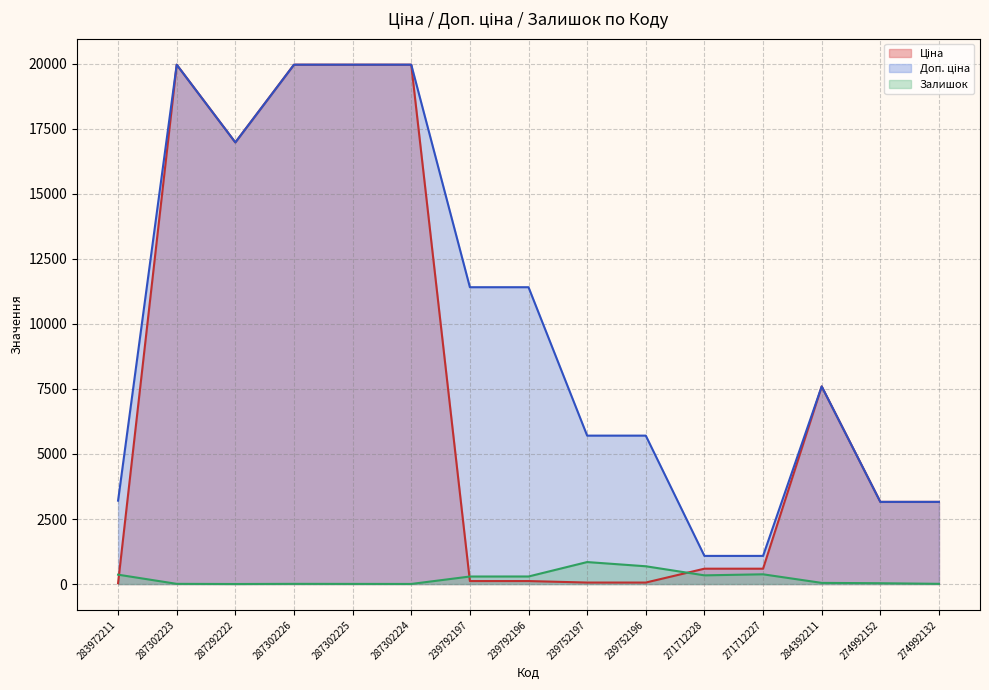

Reading right to left, transcribe all the data shown in this chart.

Ціна: 3157.9	3157.9	7596.5	589.9	589.9	57.0	57.0	114.1	114.1	19964.2	19964.2	19964.2	16976.3	19964.2	32.0
Доп. ціна: 3158.0	3158.0	7596.5	1081.7	1081.7	5705.0	5705.0	11410.0	11410.0	19964.2	19964.2	19964.2	16976.3	19964.2	3205.0
Залишок: 8.0	31.0	44.0	374.0	334.0	683.0	845.0	290.0	289.0	3.0	5.0	7.0	1.0	7.0	360.0